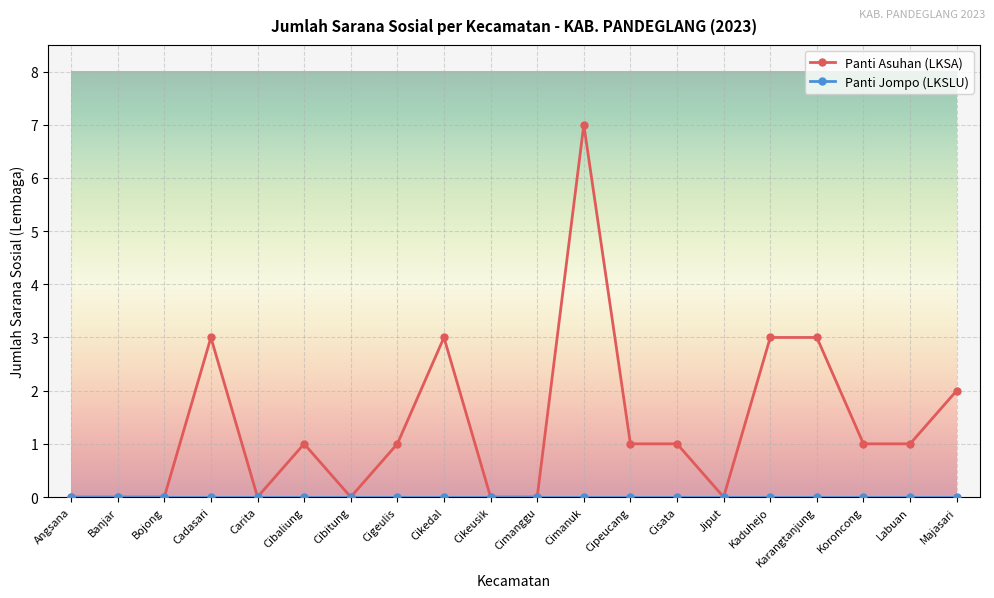

What is the maximum value for Panti Asuhan (LKSA)?

7